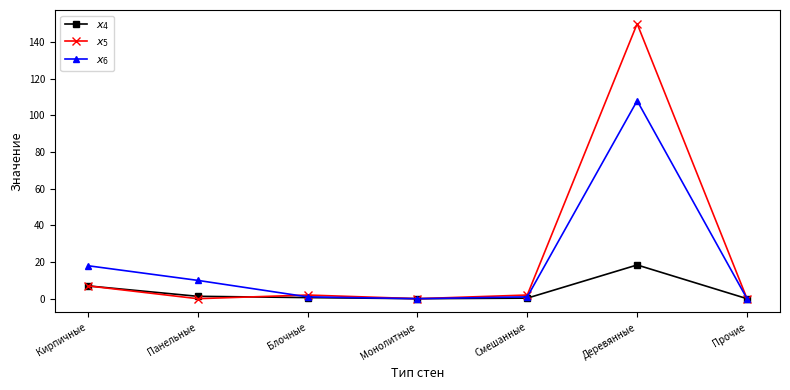

How many distinct data groups are displayed?

3